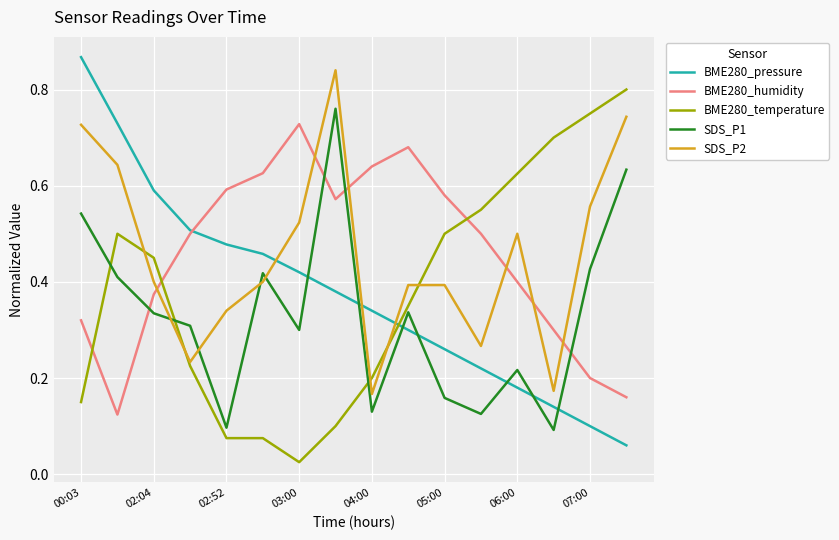

Which series ends up on top after the final intersection of BME280_pressure and BME280_temperature?

BME280_temperature